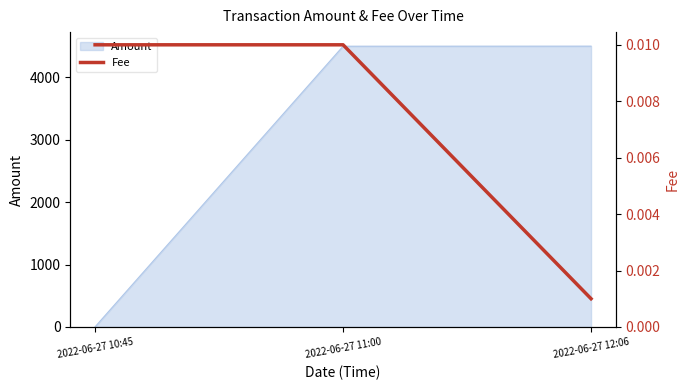

List the labels in order of value, largest first.

2022-06-27 10:45, 2022-06-27 11:00, 2022-06-27 12:06